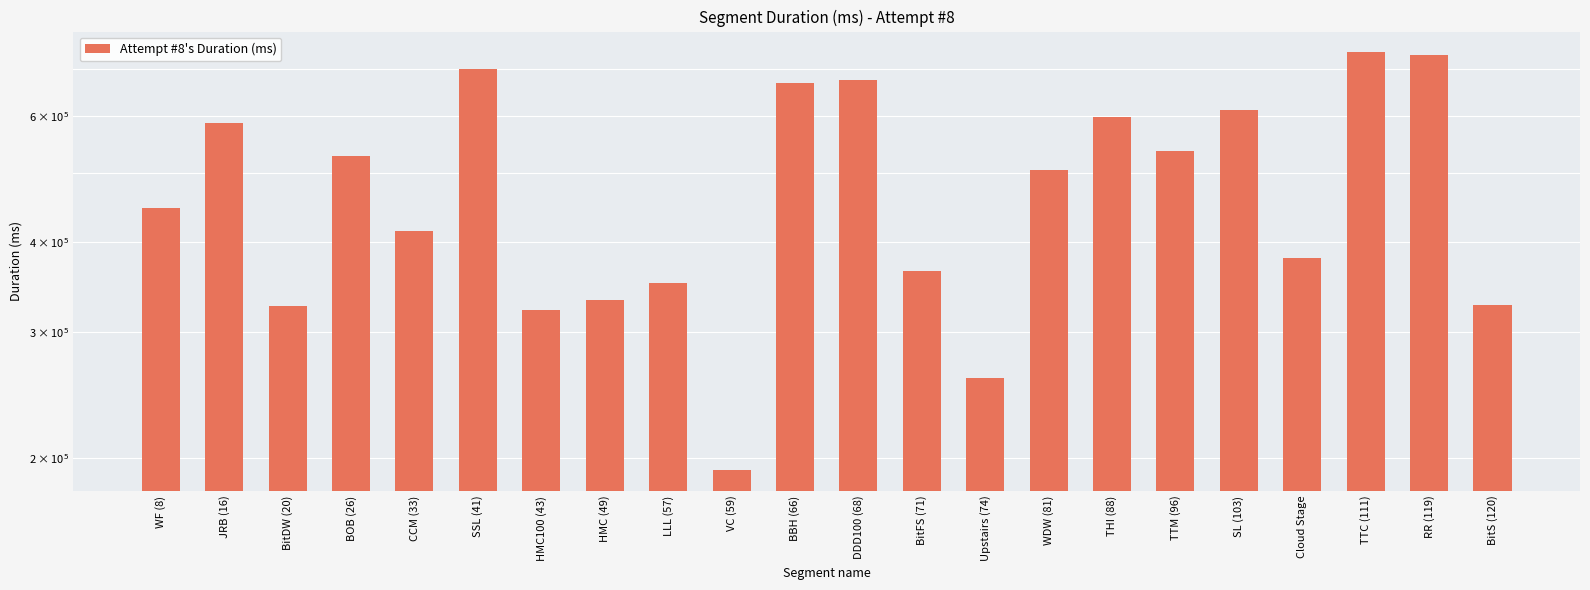

What is the sum of all values?

10592319